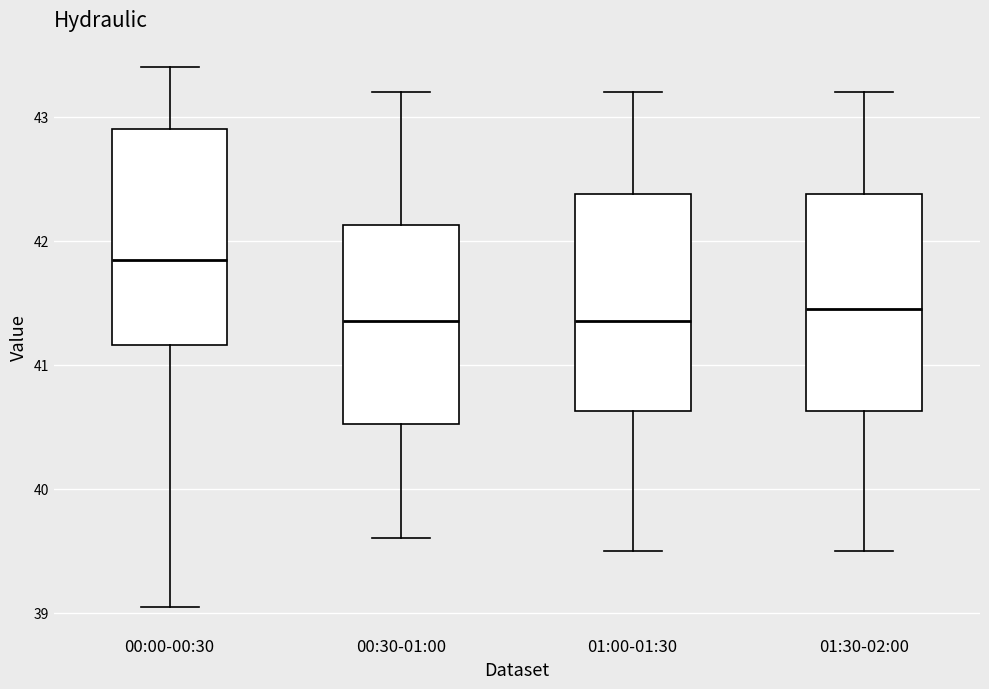

Where is the lower edge of the box for 00:30-01:00 on the y-axis? The values are not printed on the chart, so give them approximately, as read against the axis.

40.5